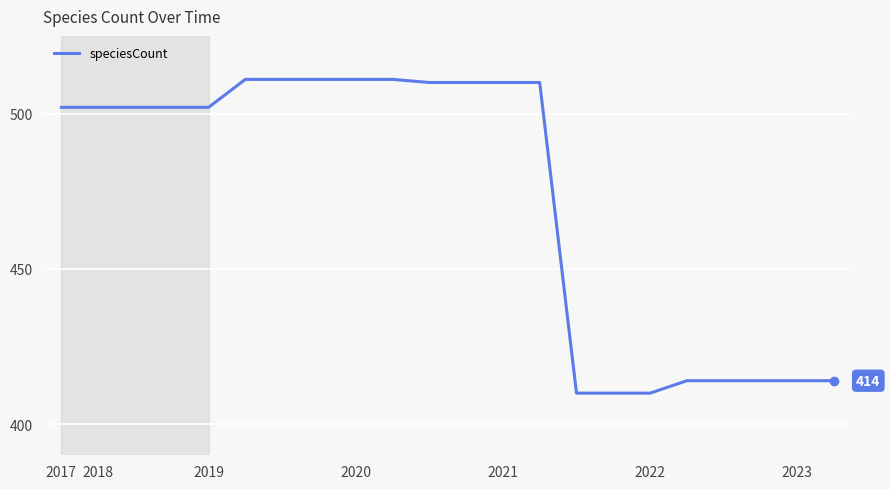

Count the number of data series in this chart.

1